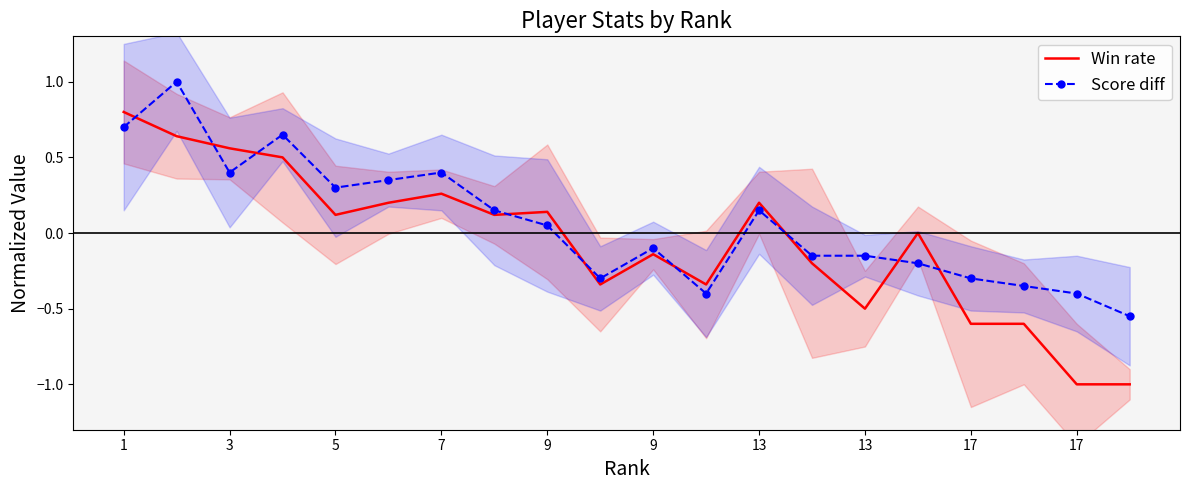

What is the total value across all series at 17?

-0.9